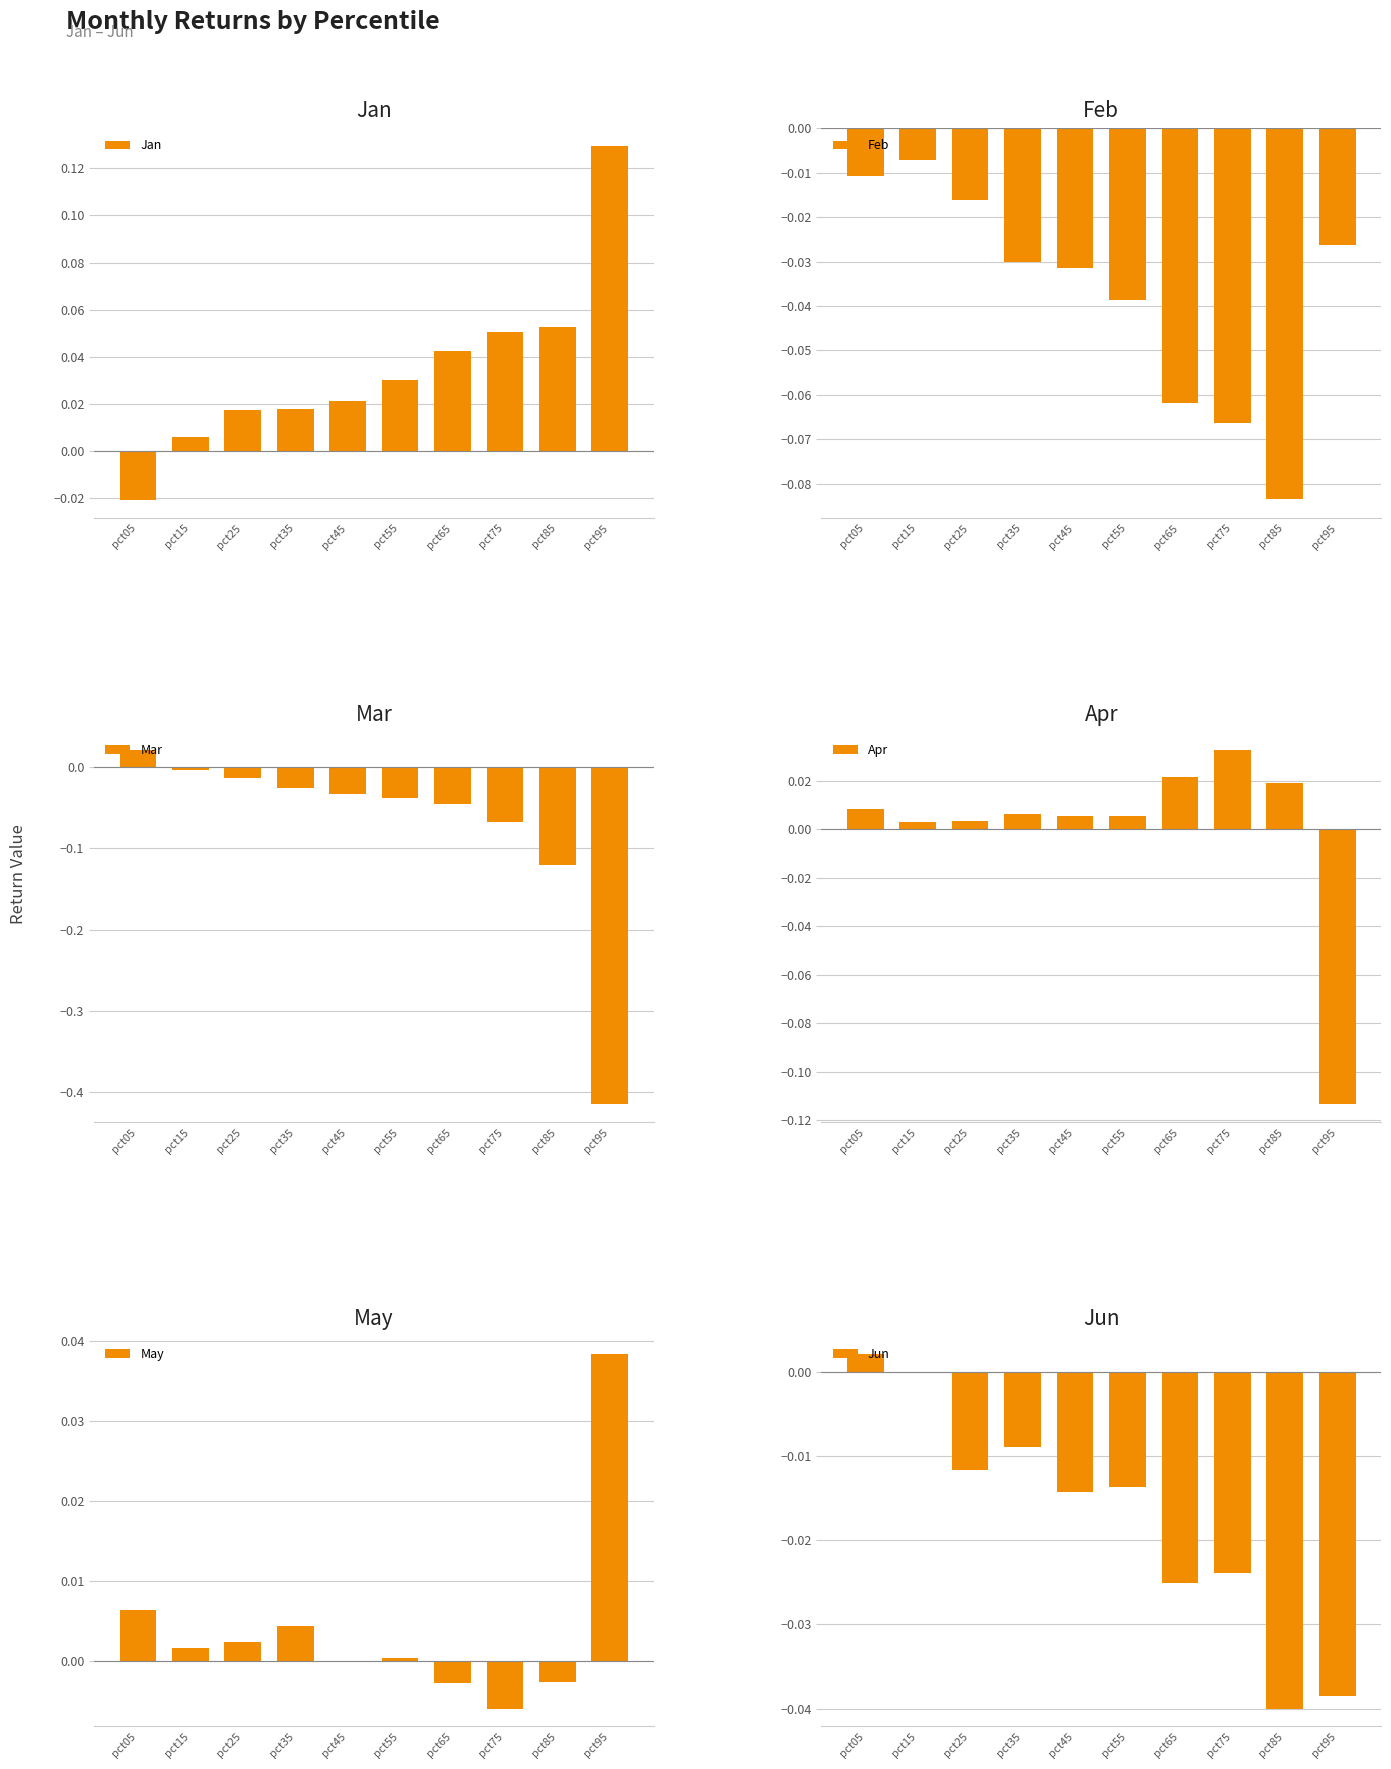

What is the total value across all series at pct75?

-0.1